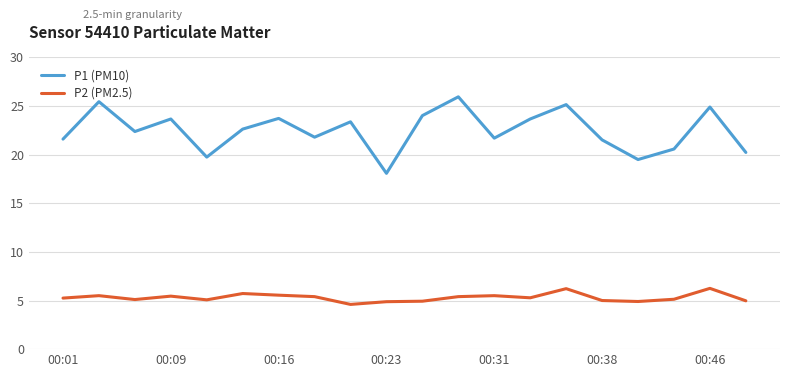

What is the difference between the maximum and minimum values in the P1 (PM10) series?

7.9